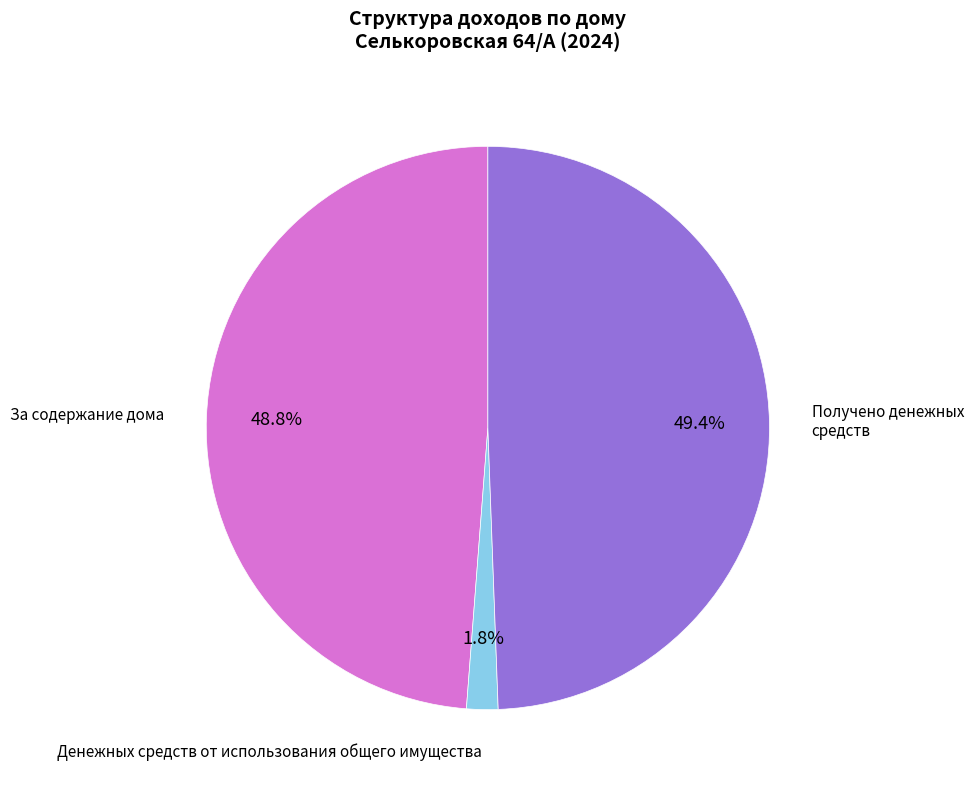

Is there a majority slice in this chart?

No